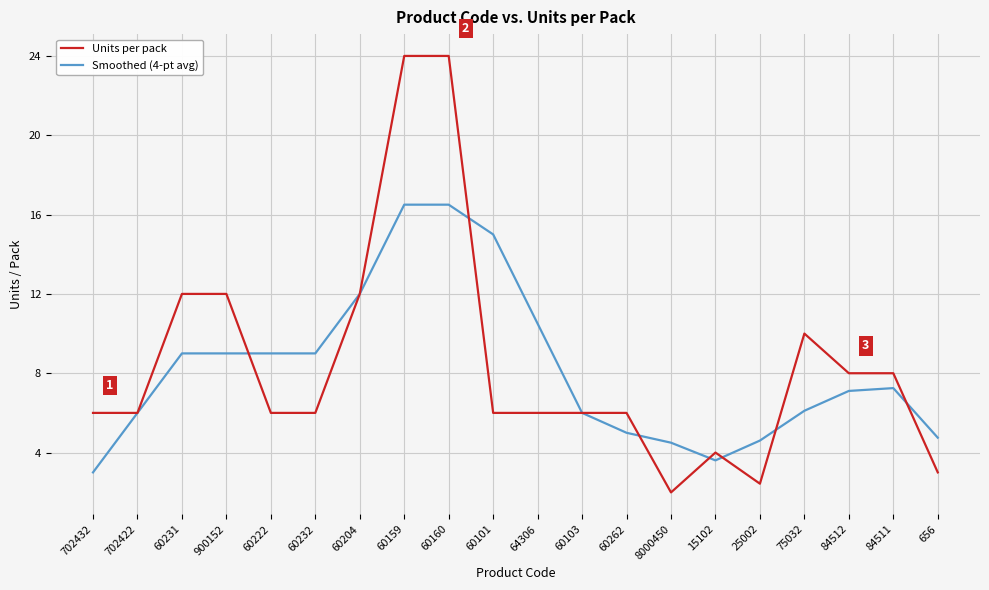

Which series has the largest total across all categories?

Units per pack